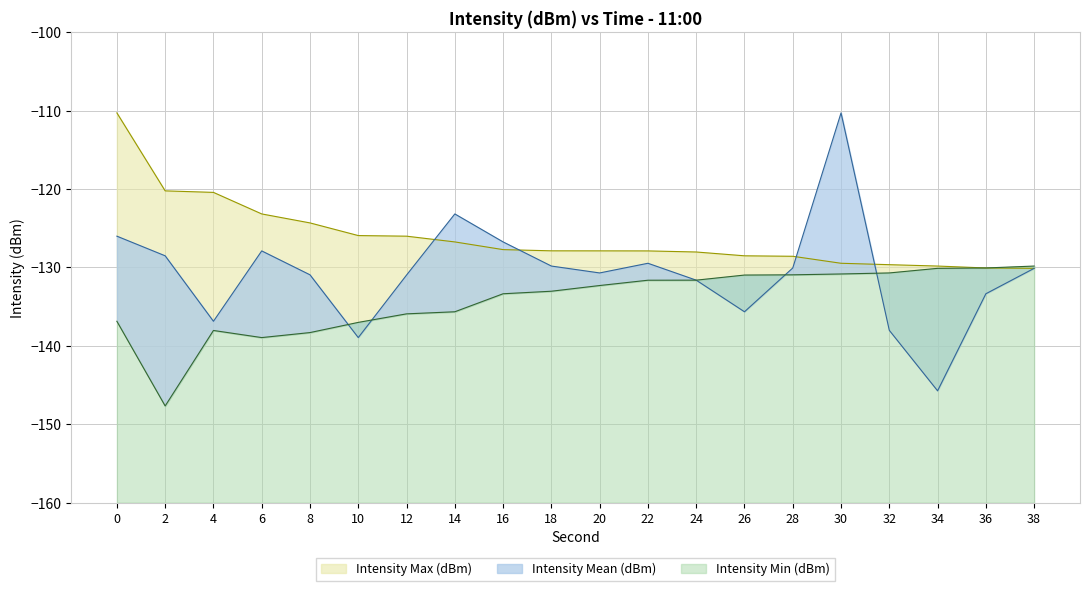

Where is Intensity Min (dBm) nearest to the value -138?

4